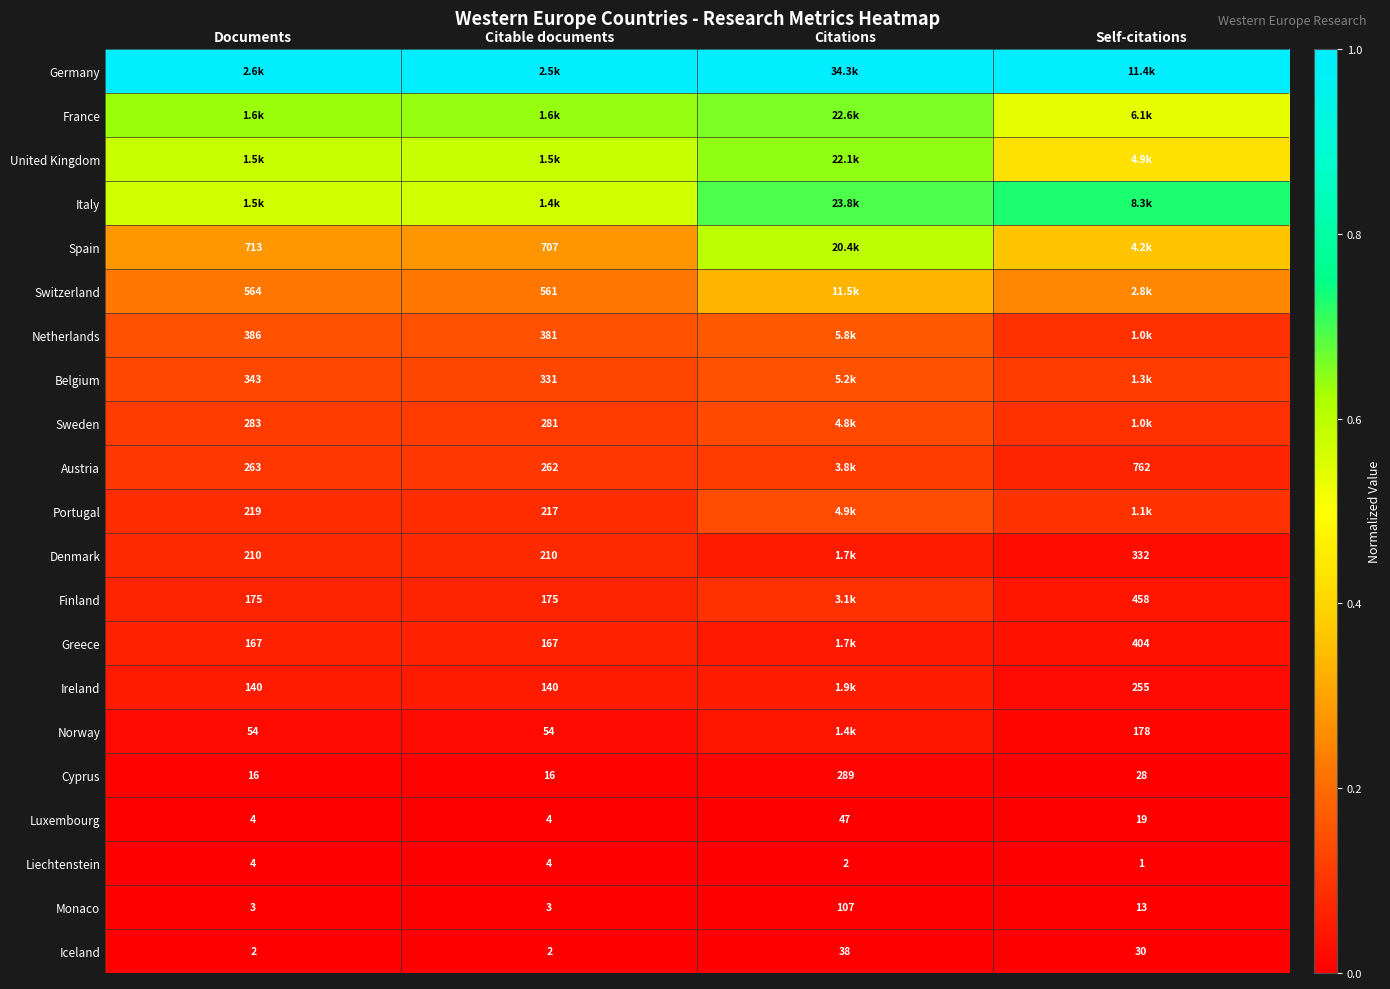

Where does the Monaco series first go above 13?

Citations